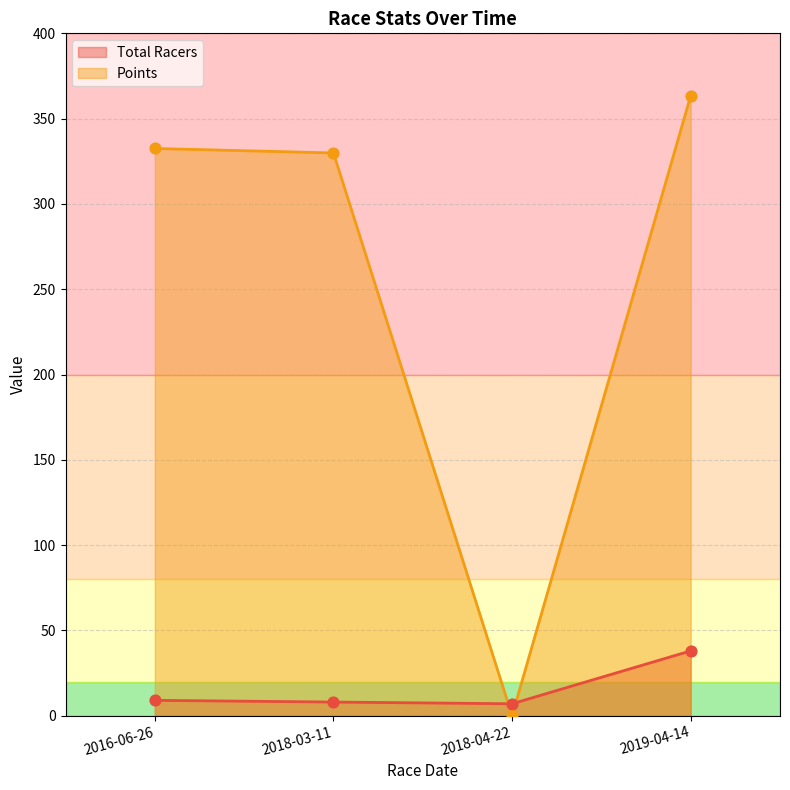

Which series has the largest total across all categories?

Points